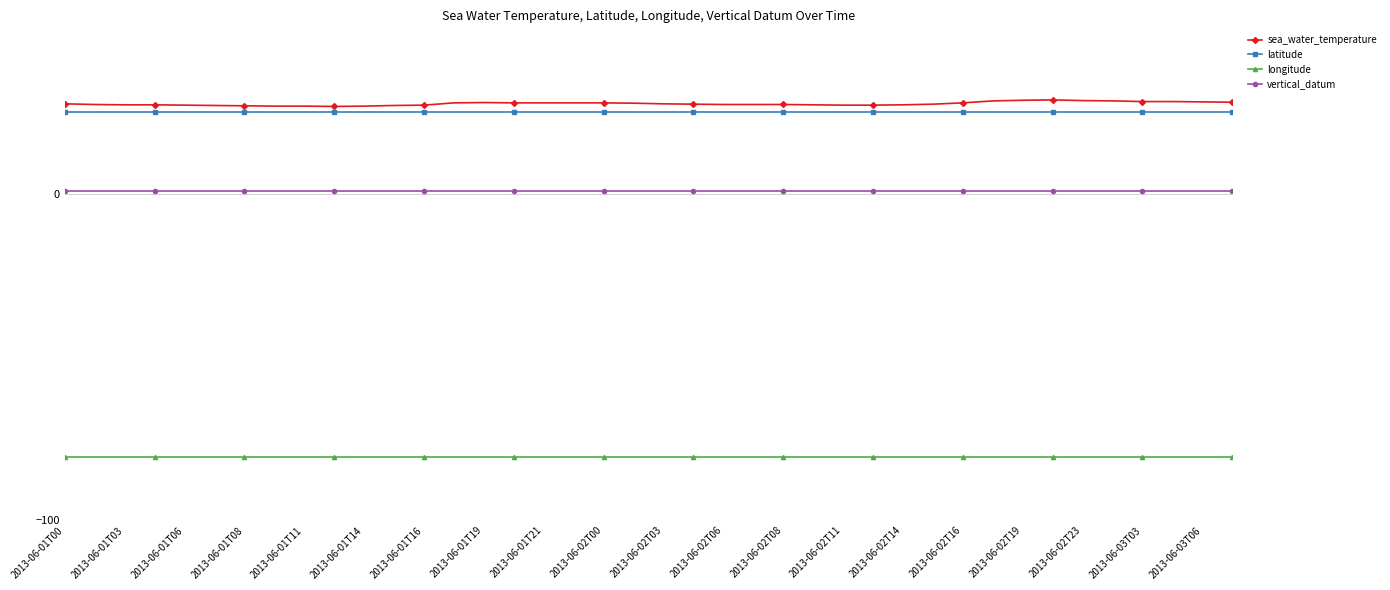

True or false: longitude and sea_water_temperature cross at least once.

False